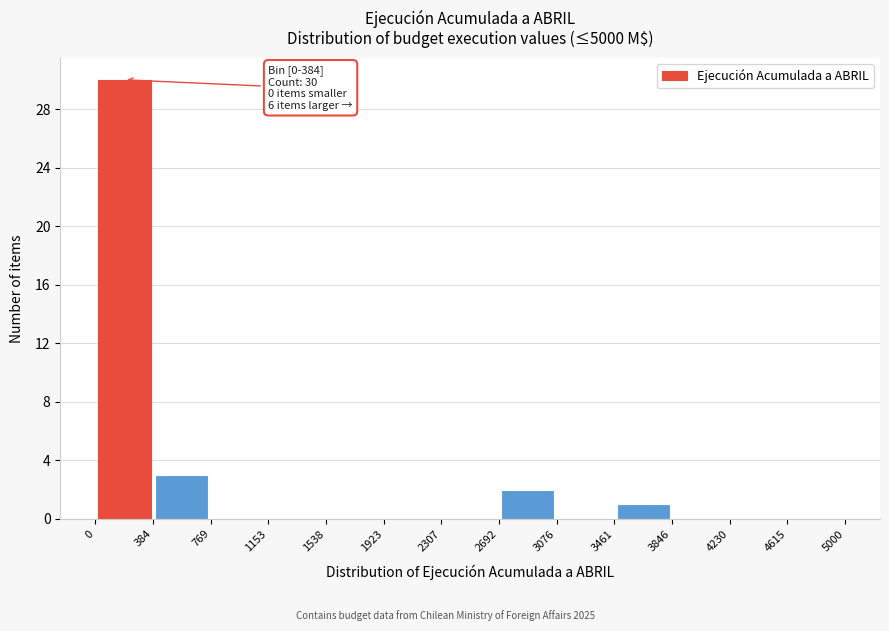

Over which range of the x-axis is the bar tallest?

0 to 384